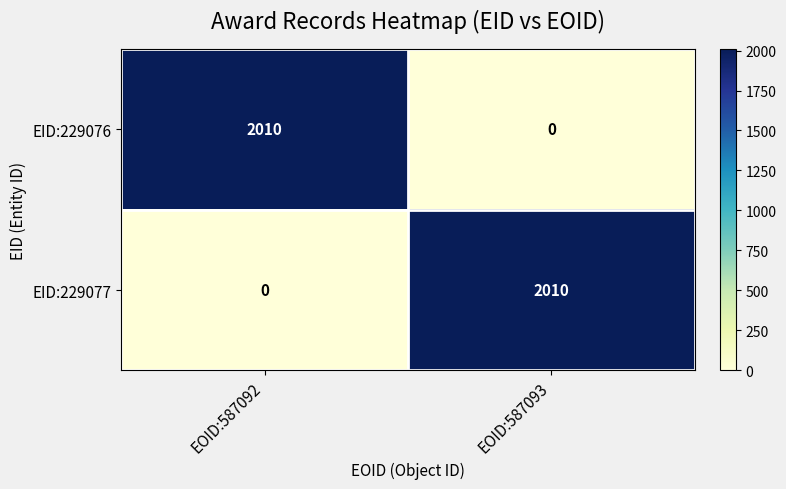

At EOID:587092, list the series in order from largest to smallest.

EID:229076, EID:229077